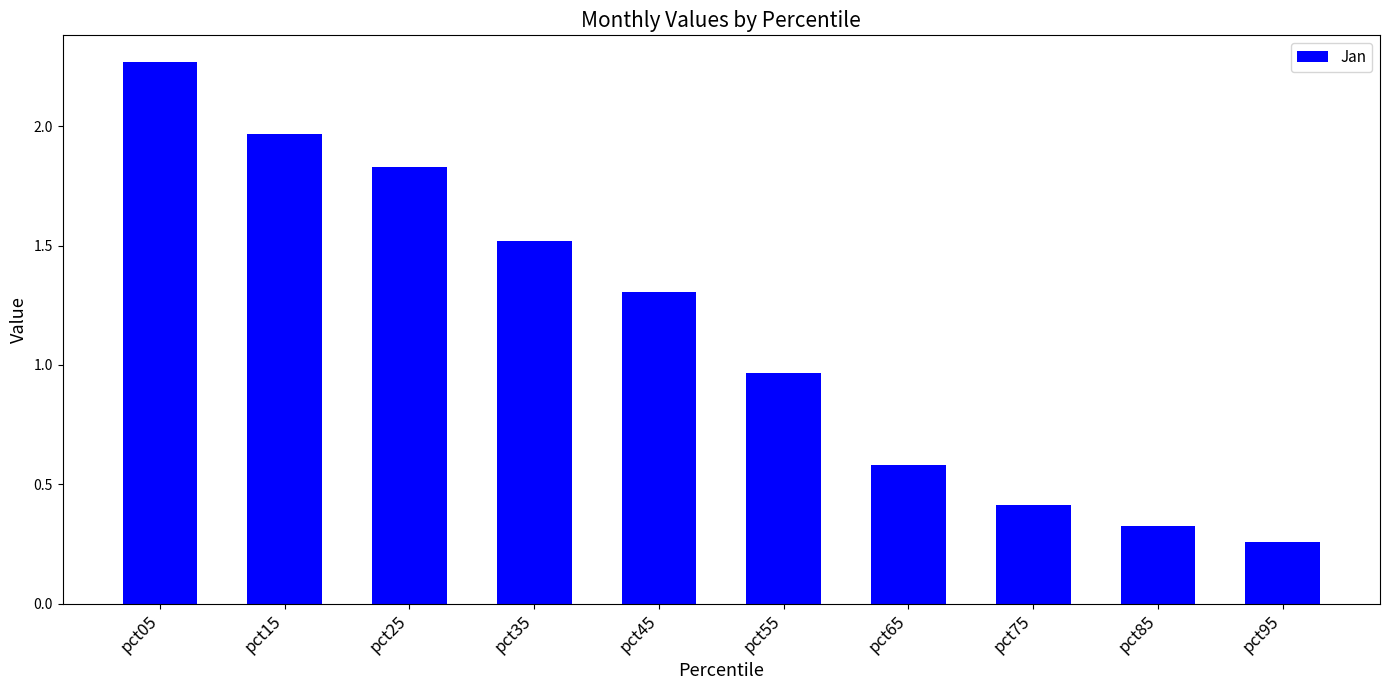

How many data points are above 1?

5